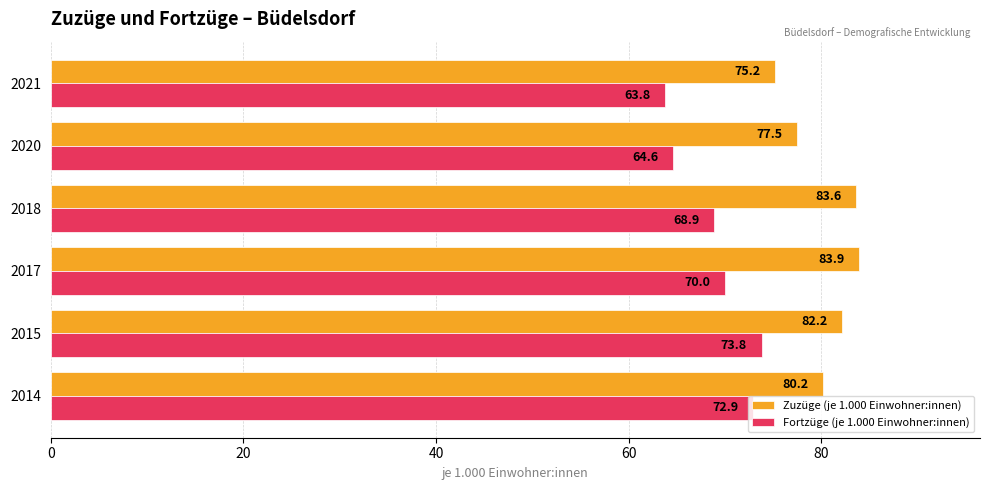

What is the difference between the maximum and minimum values in the Fortzüge (je 1.000 Einwohner:innen) series?

10.0